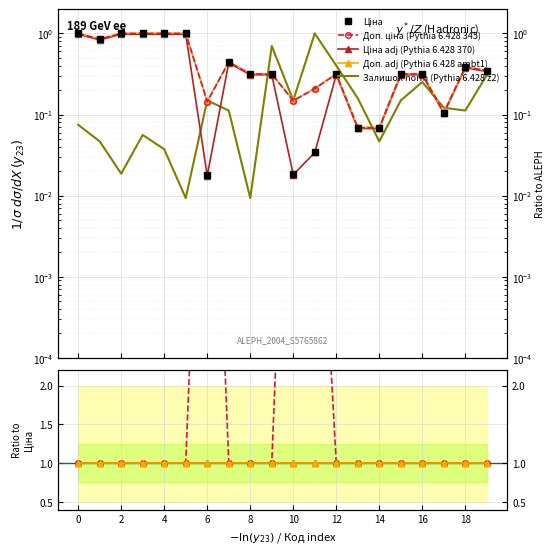

True or false: Ціна and Доп. ціна intersect in this chart.

False